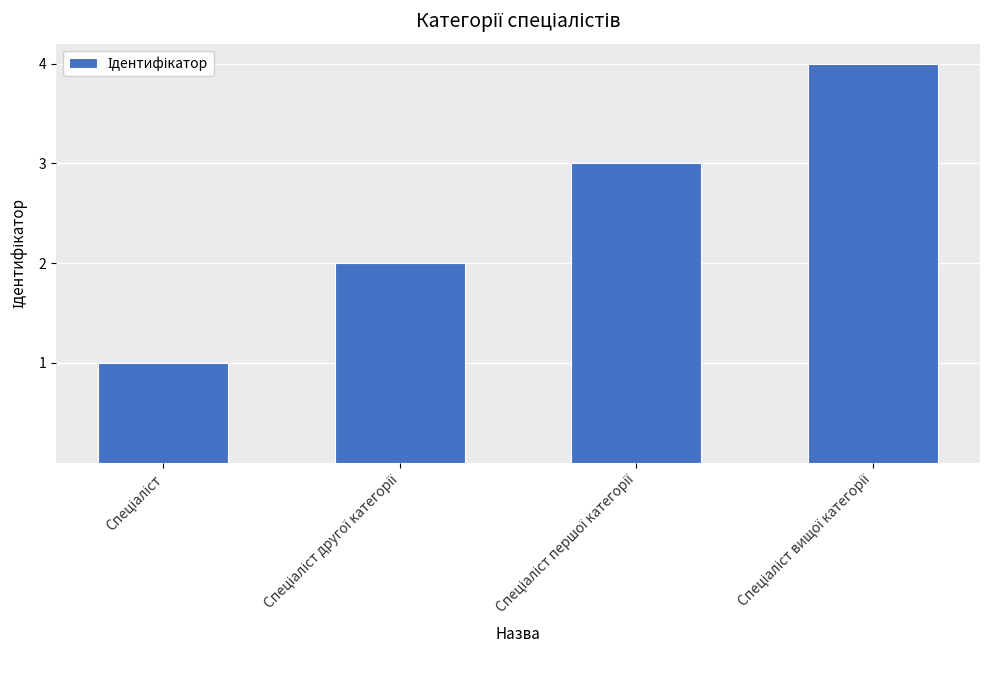

How many distinct data groups are displayed?

1